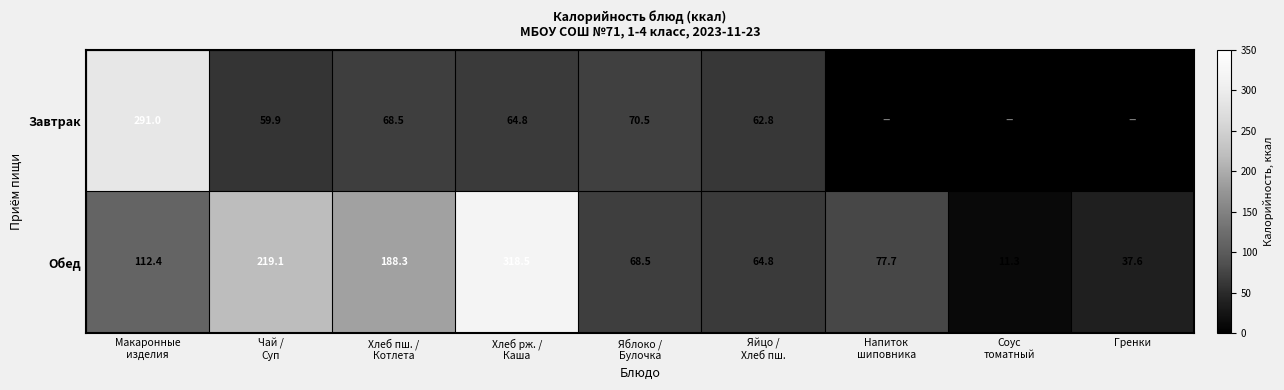

Count the number of categories in the chart.

9